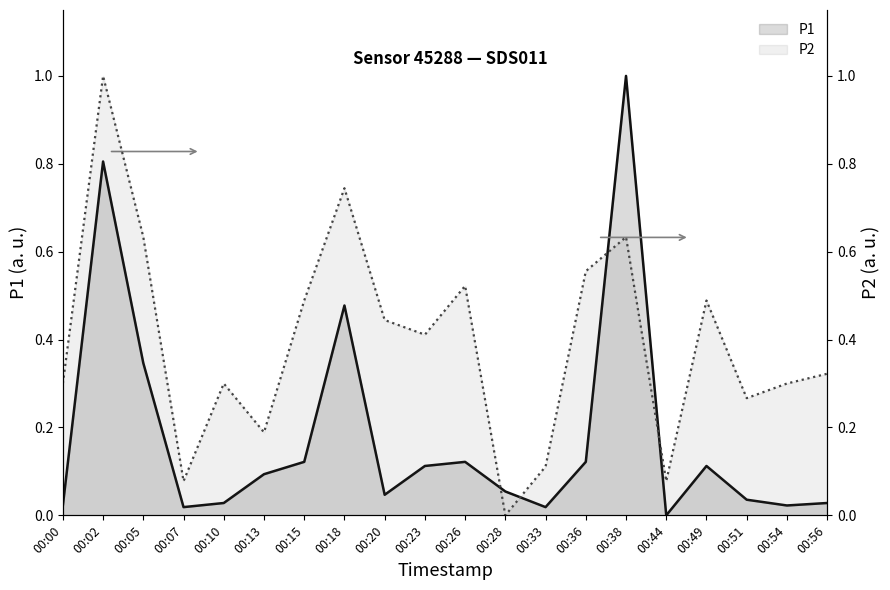

At how many categories does at least one series exceed 0?

20